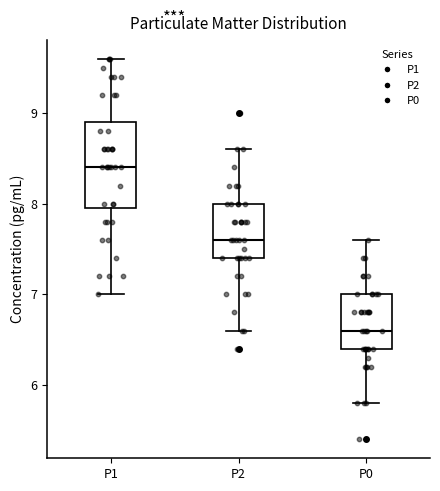

Comparing the boxes themselves (not the whiskers), which one is the tallest?

P1